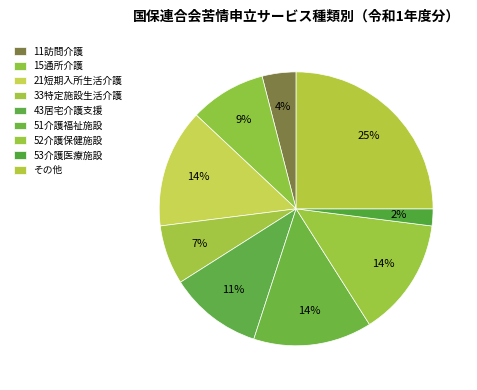

Which has a higher value, 33特定施設生活介護 or 43居宅介護支援?

43居宅介護支援